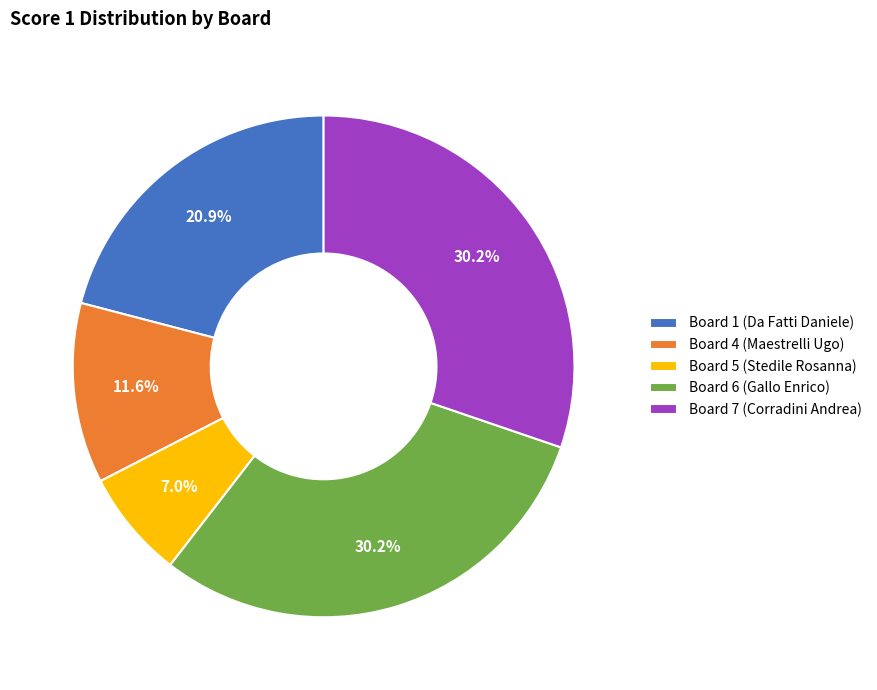

What percentage do Board 5 (Stedile Rosanna) and Board 1 (Da Fatti Daniele) together represent?

27.9%